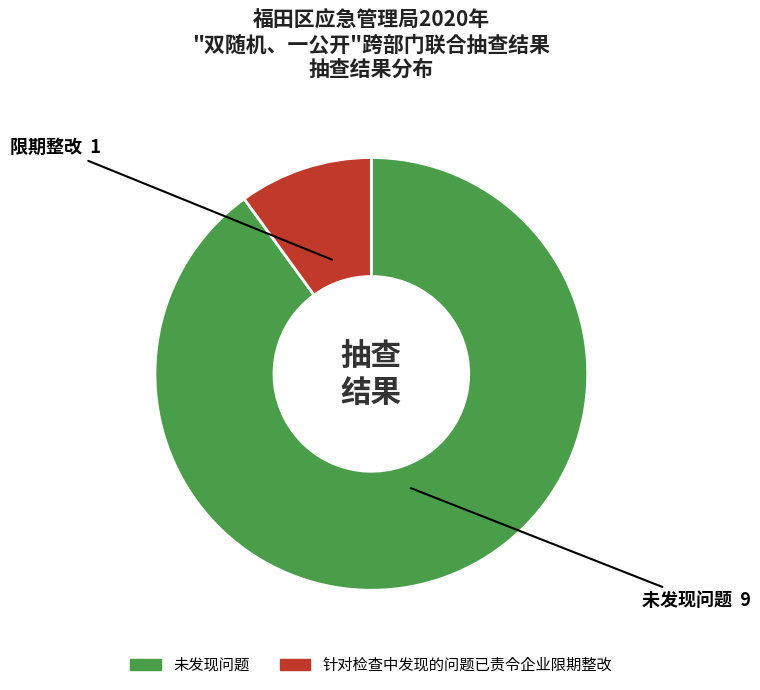

What is the largest slice in the pie chart?

未发现问题